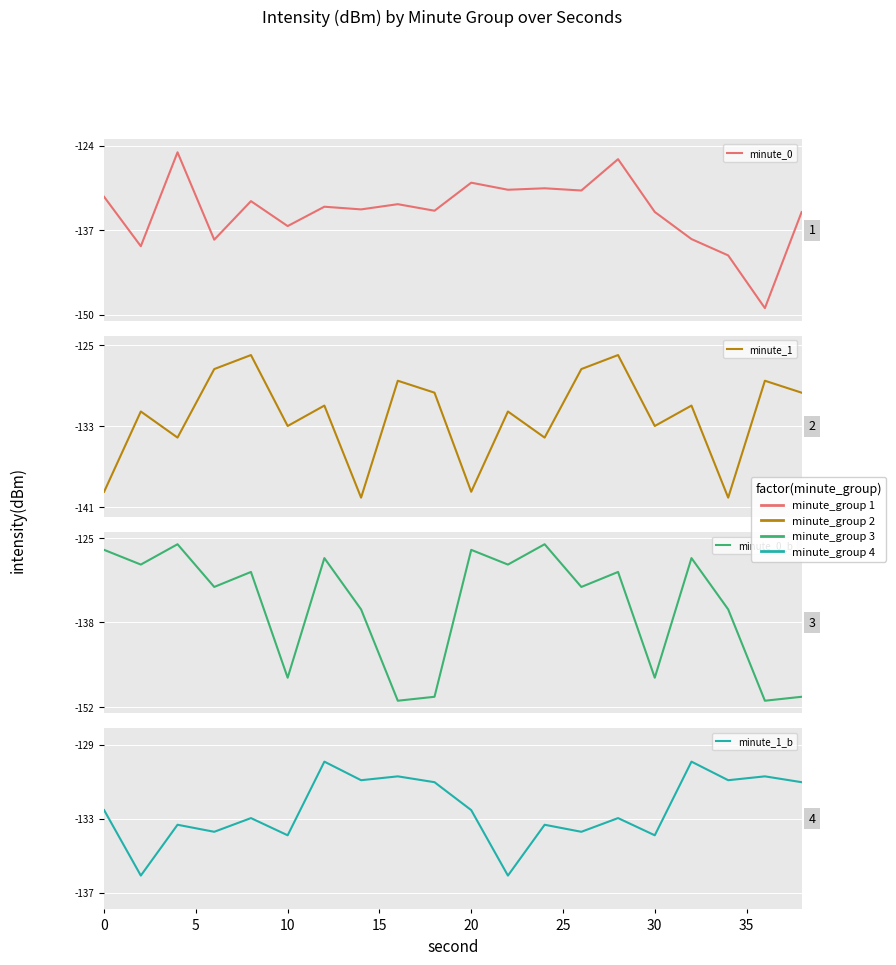

List the series in order of their peak value, highest first.

minute_0, minute_1, minute_0_b, minute_1_b